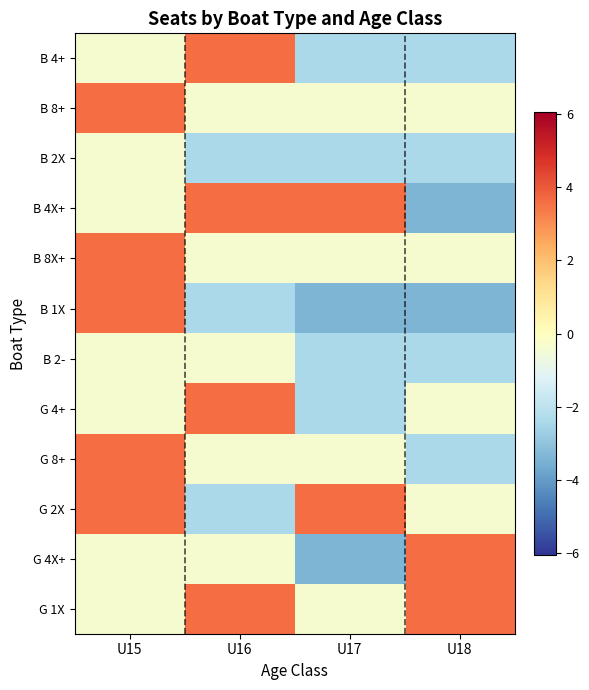

Rank the series by their maximum value, from lowest to highest.

B 2X, B 2-, B 4+, B 8+, B 4X+, B 8X+, B 1X, G 4+, G 8+, G 2X, G 4X+, G 1X